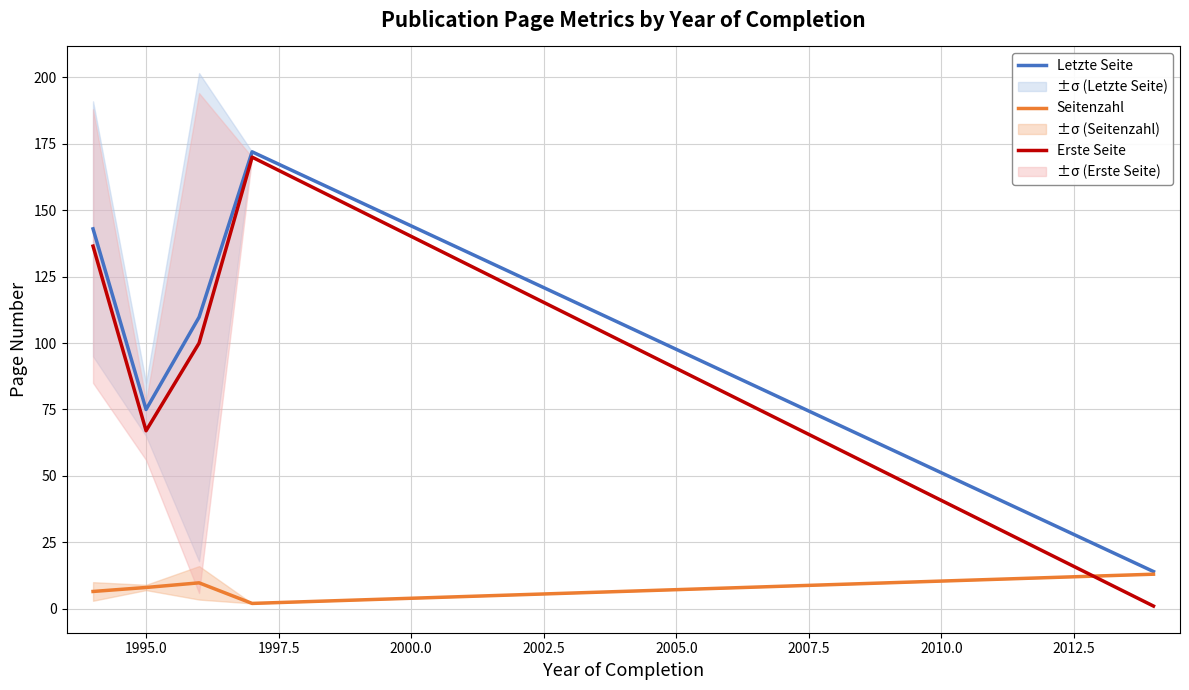

What is the highest value of the Letzte Seite series?

172.0